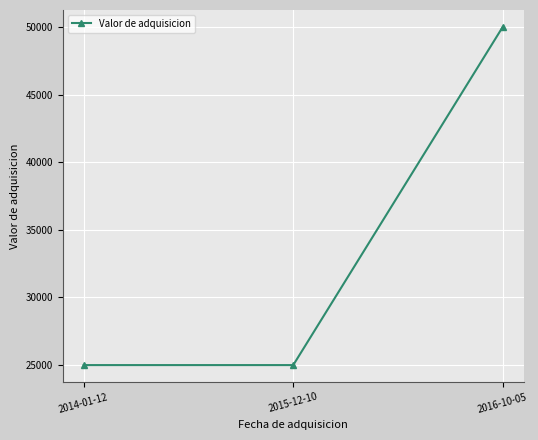

Reading left to right, extract all data points from this chart.

2014-01-12=25000	2015-12-10=25000	2016-10-05=50000